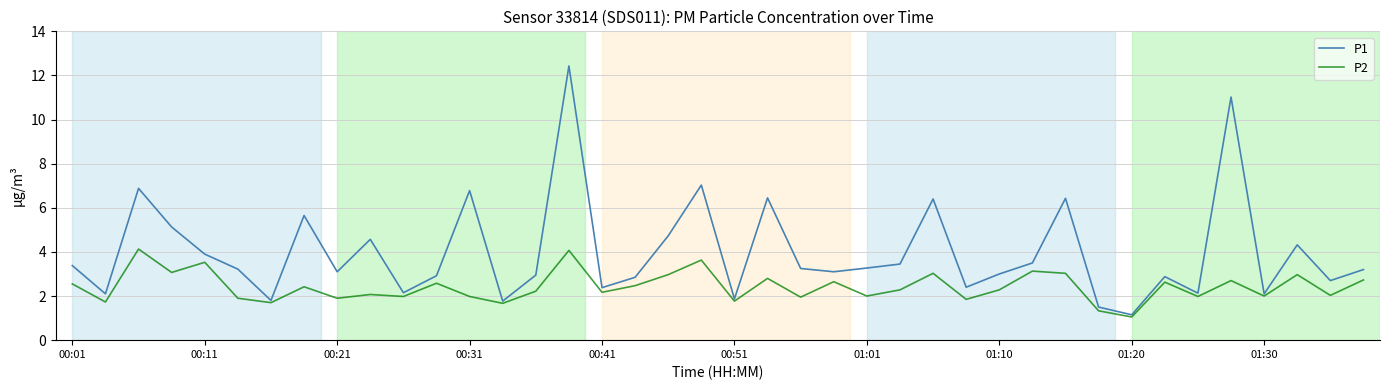

What is the smallest value displayed?

1.1